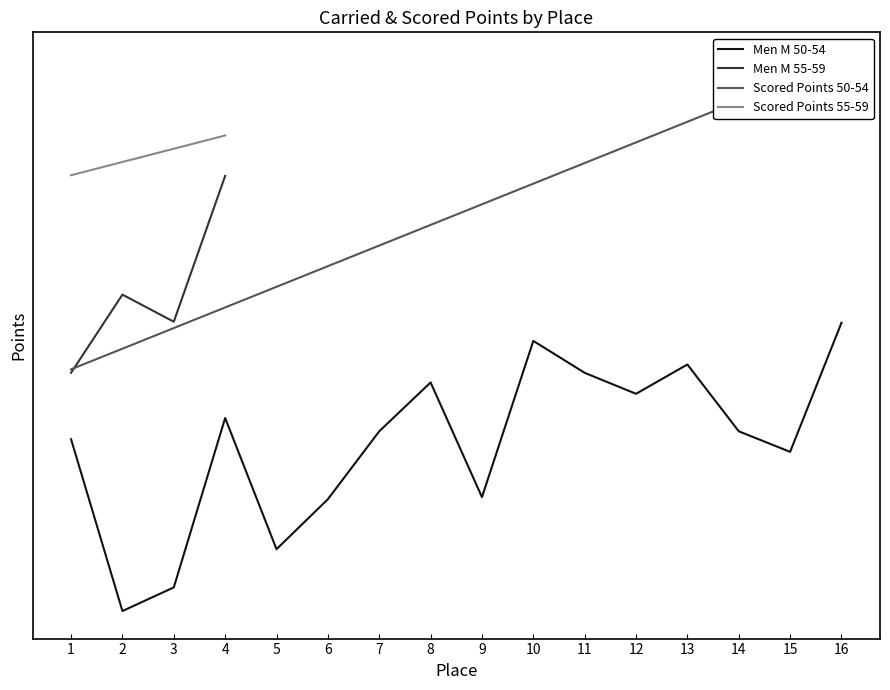

What is the difference between the highest and lowest values at 3?

182.8